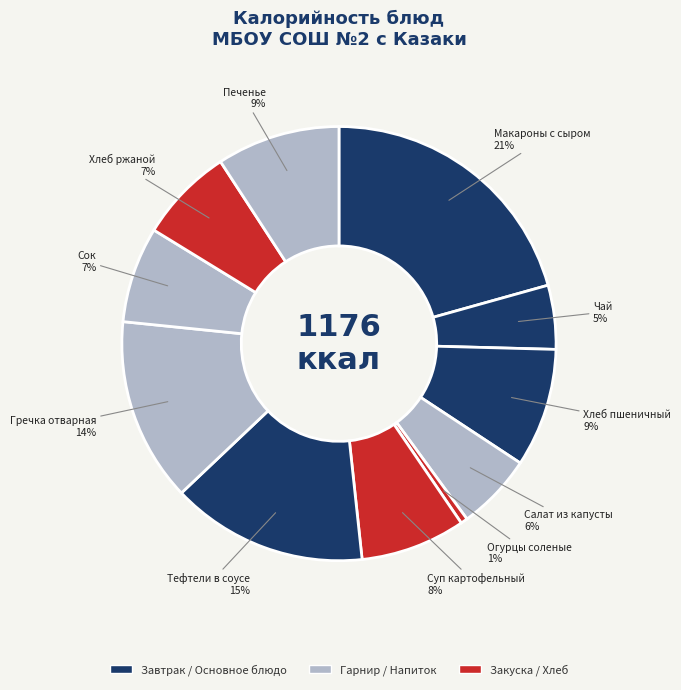

How many segments does this pie chart have?

11